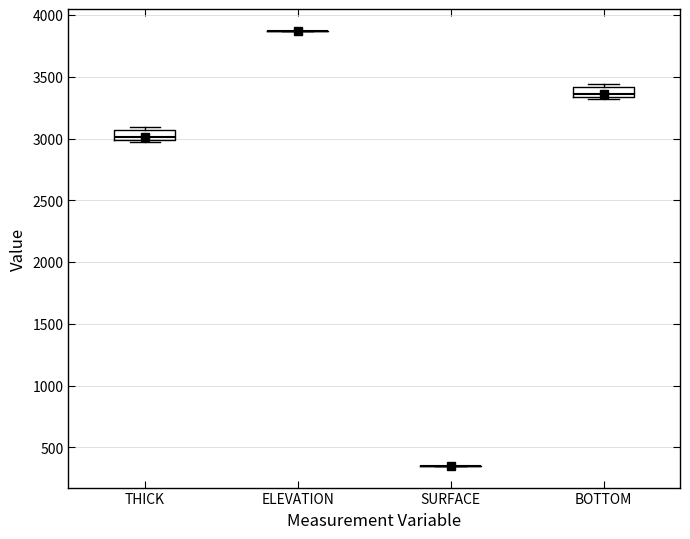

Reading left to right, transcribe this box plot: for each box, give where its median line is, the range the box spans, and where its two whiskers end, as read against the y-axis. The values are not printed on the chart, so give them approximately, as read against the axis.

THICK: median 3000 (just above the box's lower edge), box 3000 to 3050, whiskers 2950 to 3100
ELEVATION: box collapsed to a line at 3850, whiskers 3850 to 3850
SURFACE: box collapsed to a line at 350, whiskers 350 to 350
BOTTOM: median 3350 (just above the box's lower edge), box 3350 to 3400, whiskers 3300 to 3450